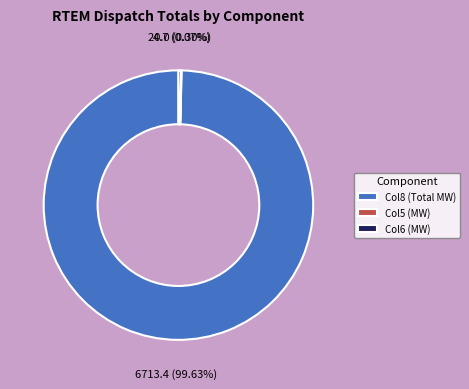

Which has a higher value, Col8 (Total MW) or Col6 (MW)?

Col8 (Total MW)